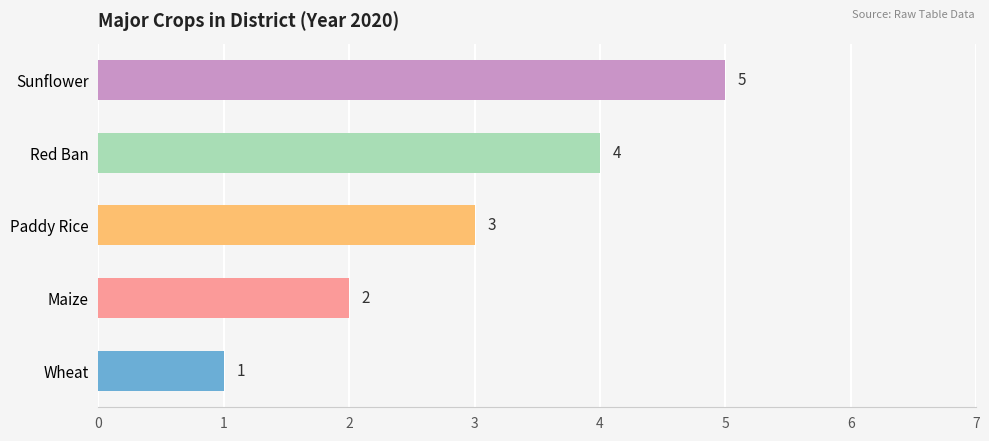

What is the sum of all values?

15